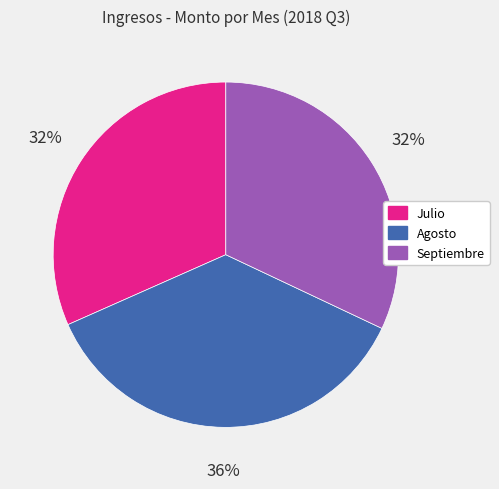

Is there a majority slice in this chart?

No